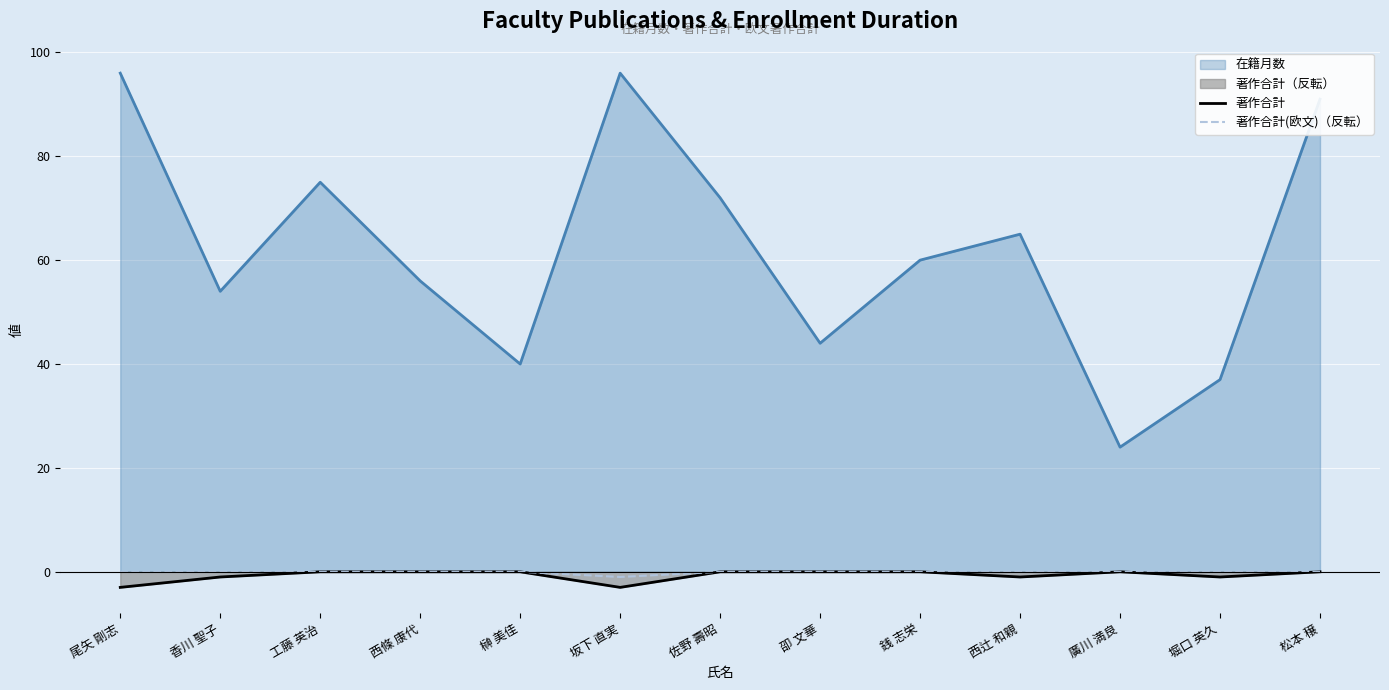

How many data points in 著作合計 are less than 0?

5